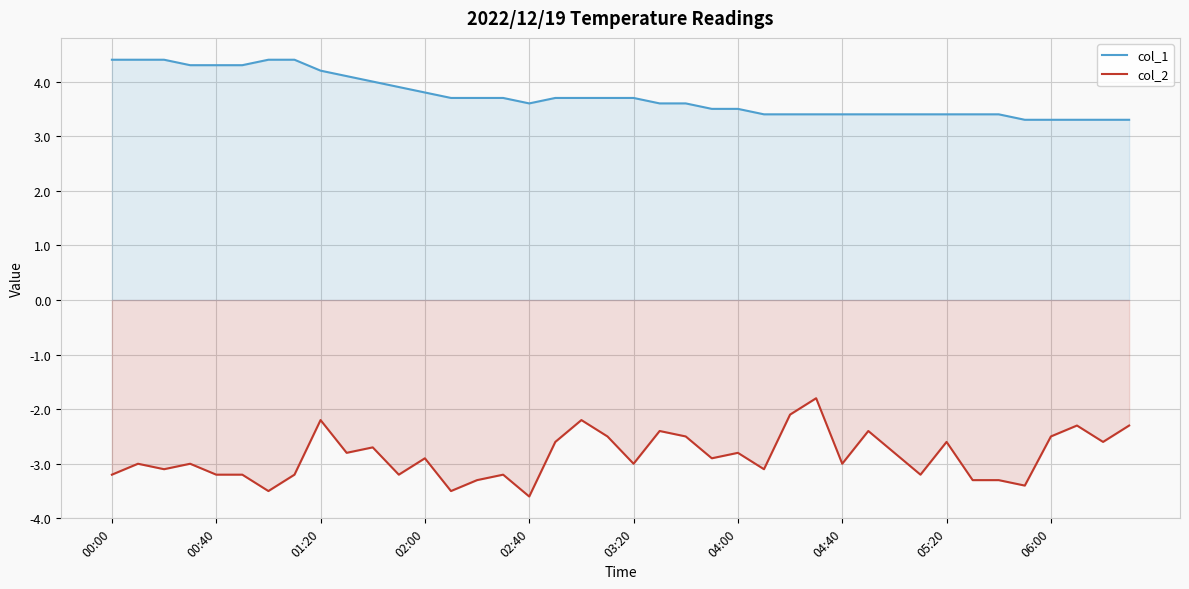

Rank the series by their maximum value, from highest to lowest.

col_1, col_2